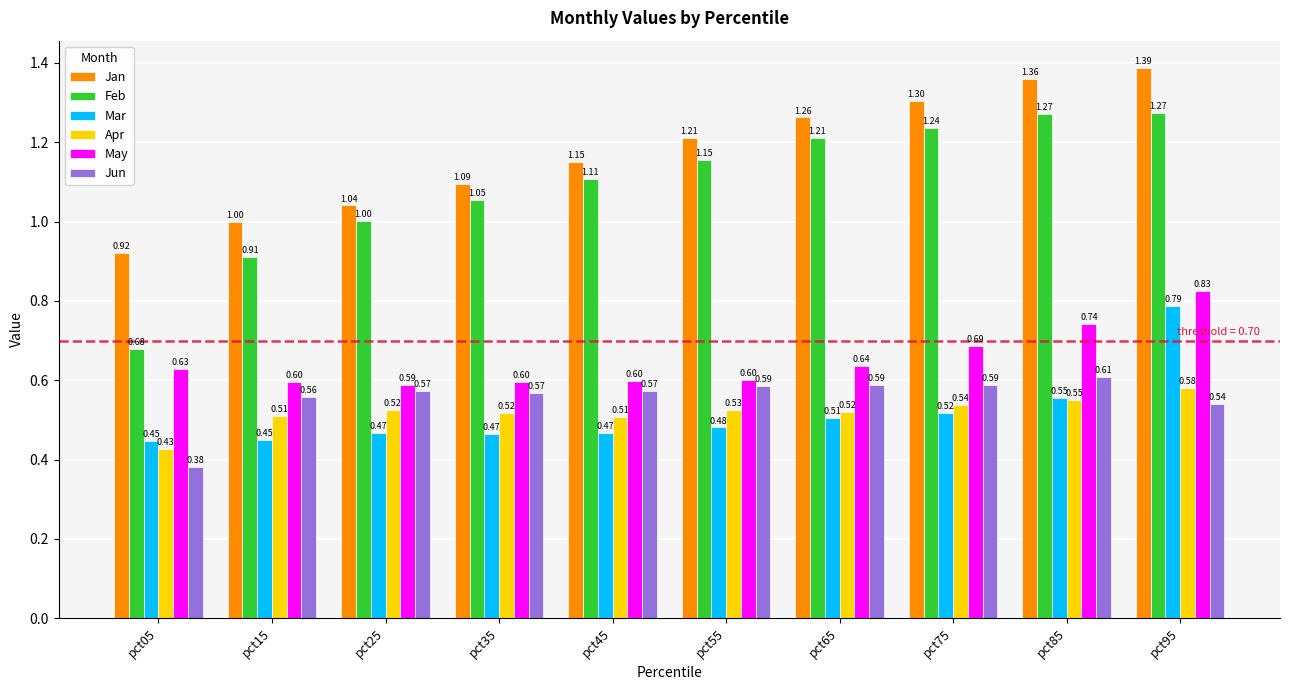

What is the sum of the Feb values at pct35 and pct15?

2.0